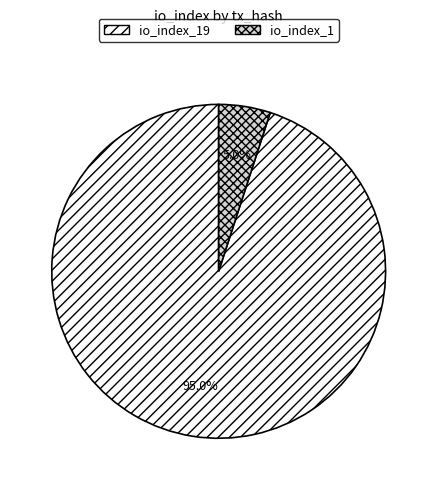

The io_index_19 slice represents 83% of the pie. True or false?

False